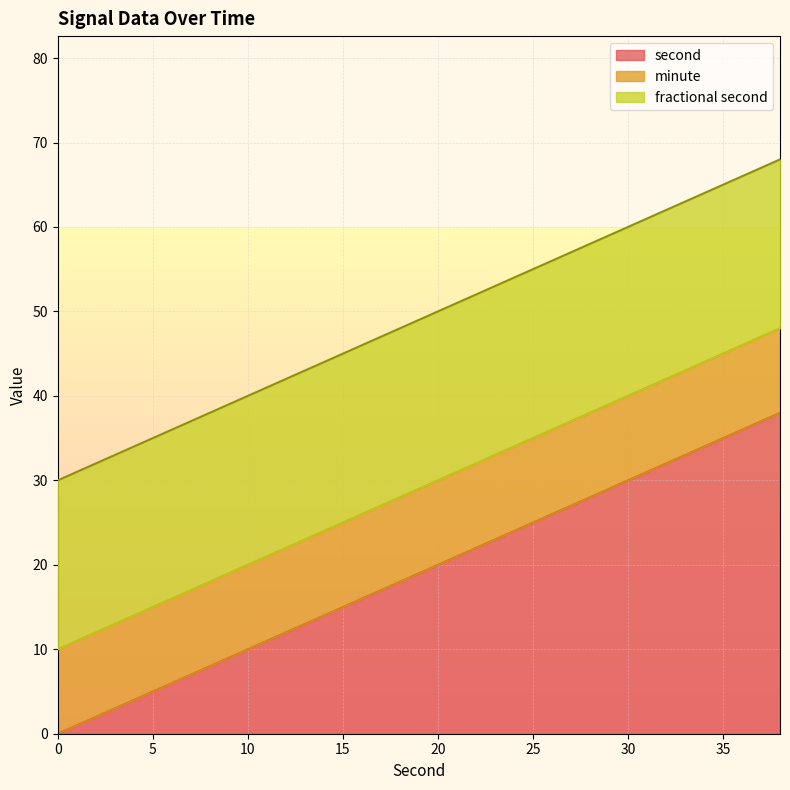

The value of second at 20 is 20. True or false?

True